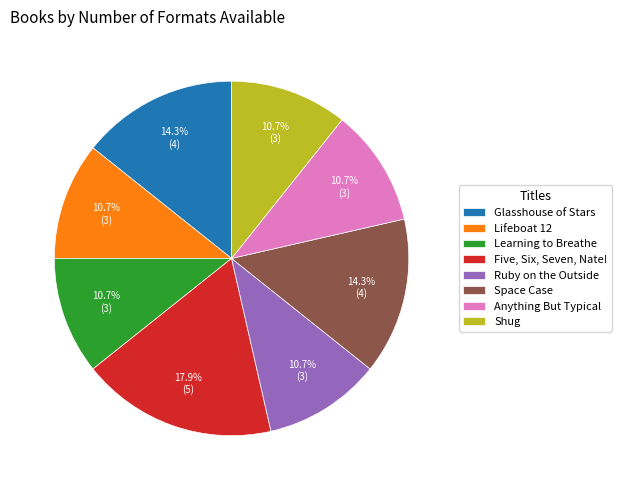

Is it true that Lifeboat 12 is 3% of the pie?

False